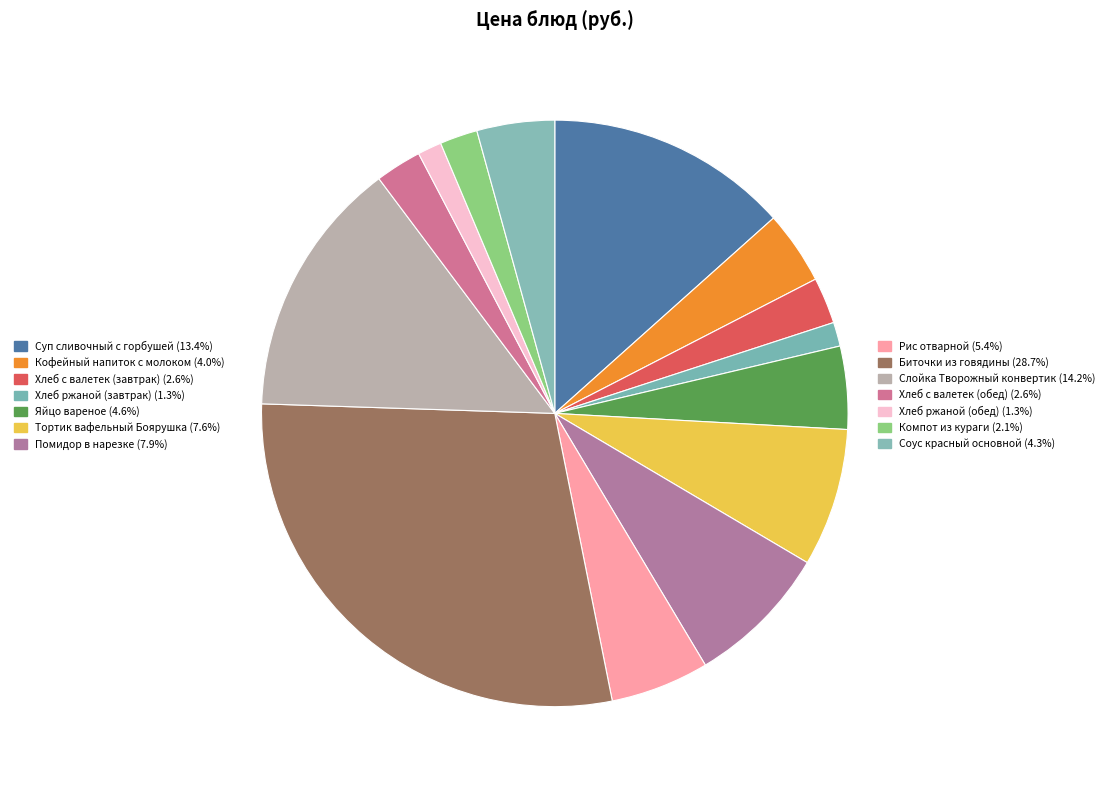

To the nearest percent, what is the difference between the largest and smallest slice percentages?

27%